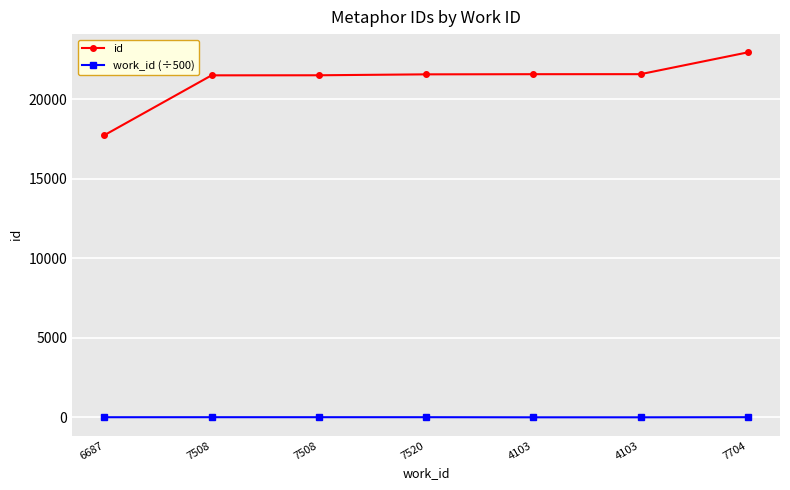

How many lines are shown in the chart?

2